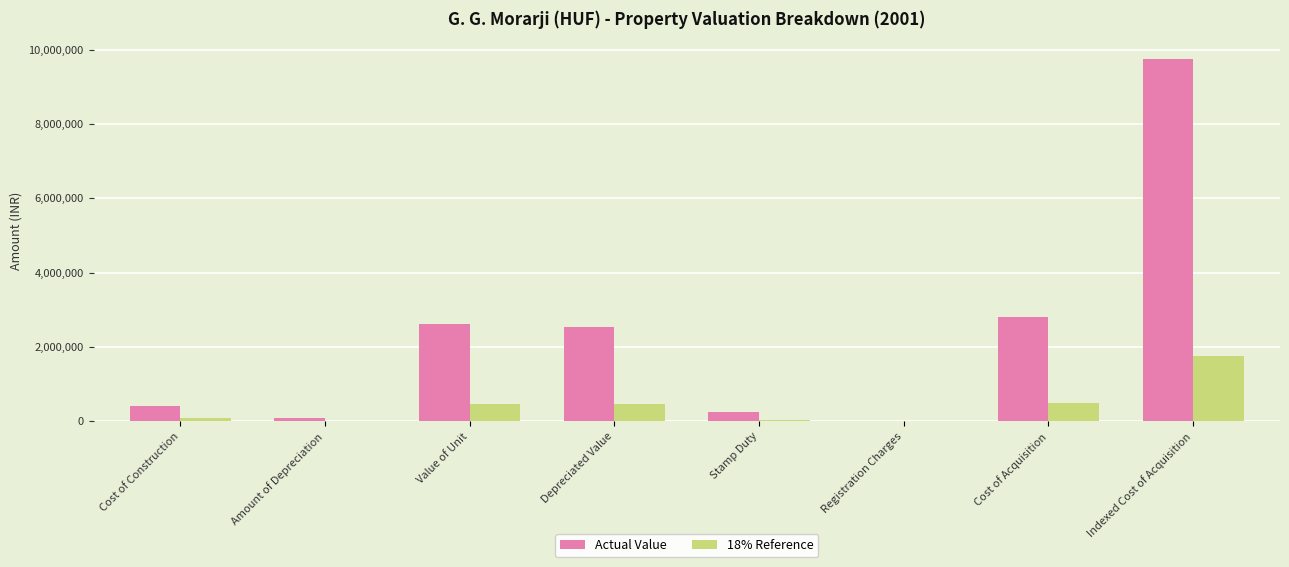

What is the sum of the 18% Reference values at Value of Unit and Indexed Cost of Acquisition?

2225679.8